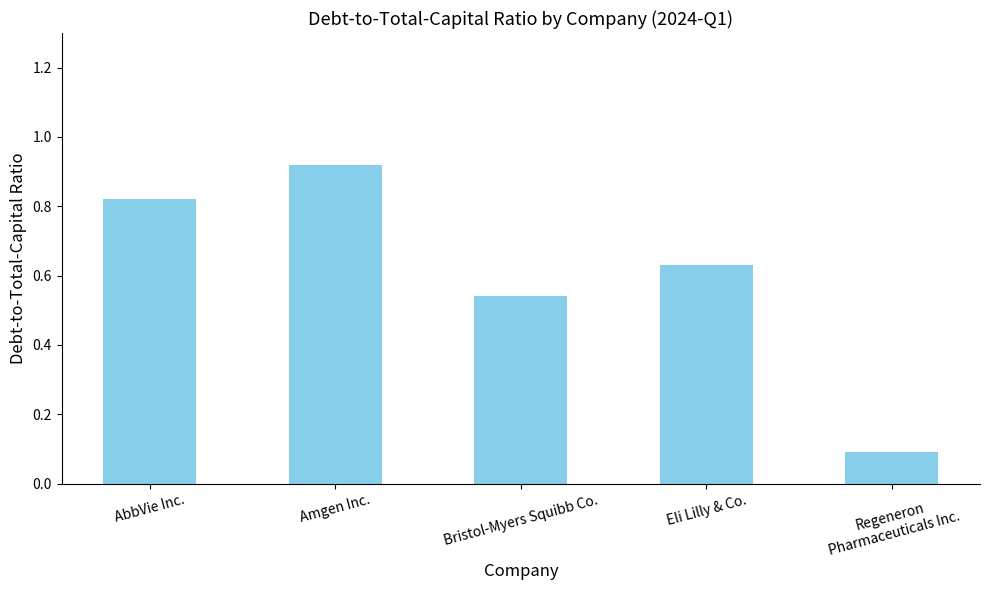

What is the value of the 5th bar from the left?

0.1